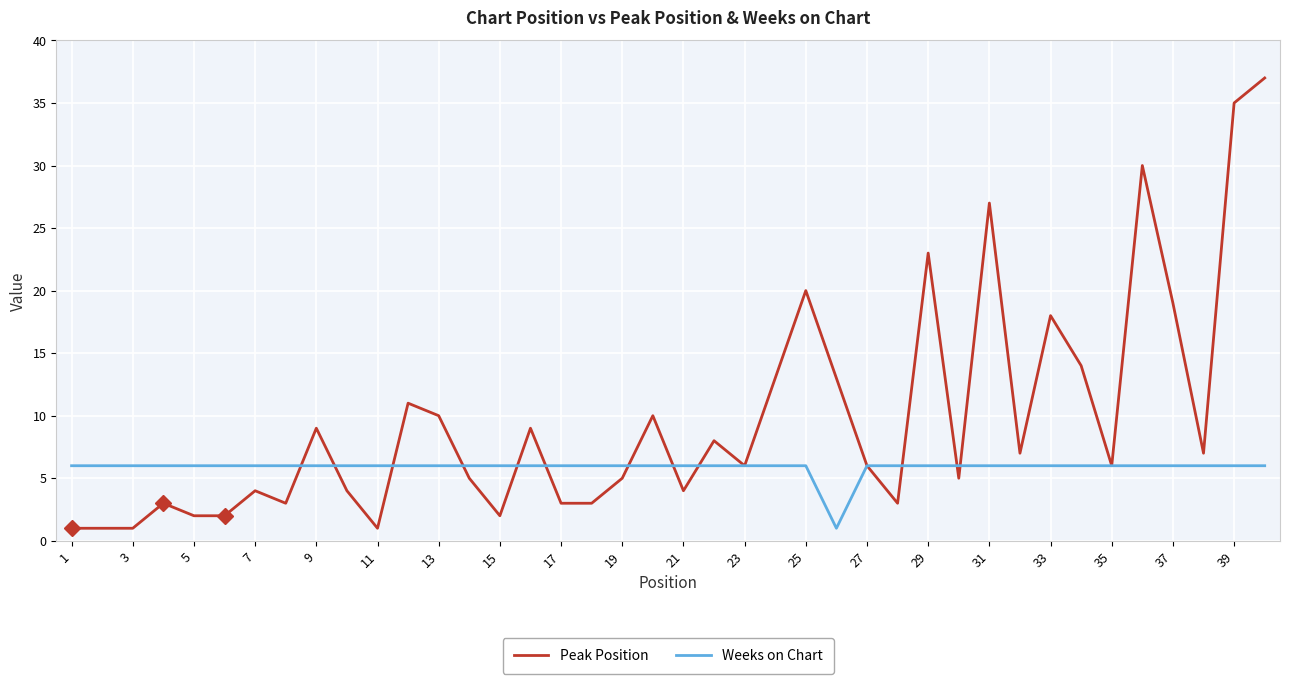

Which series has the widest spread of values?

Peak Position